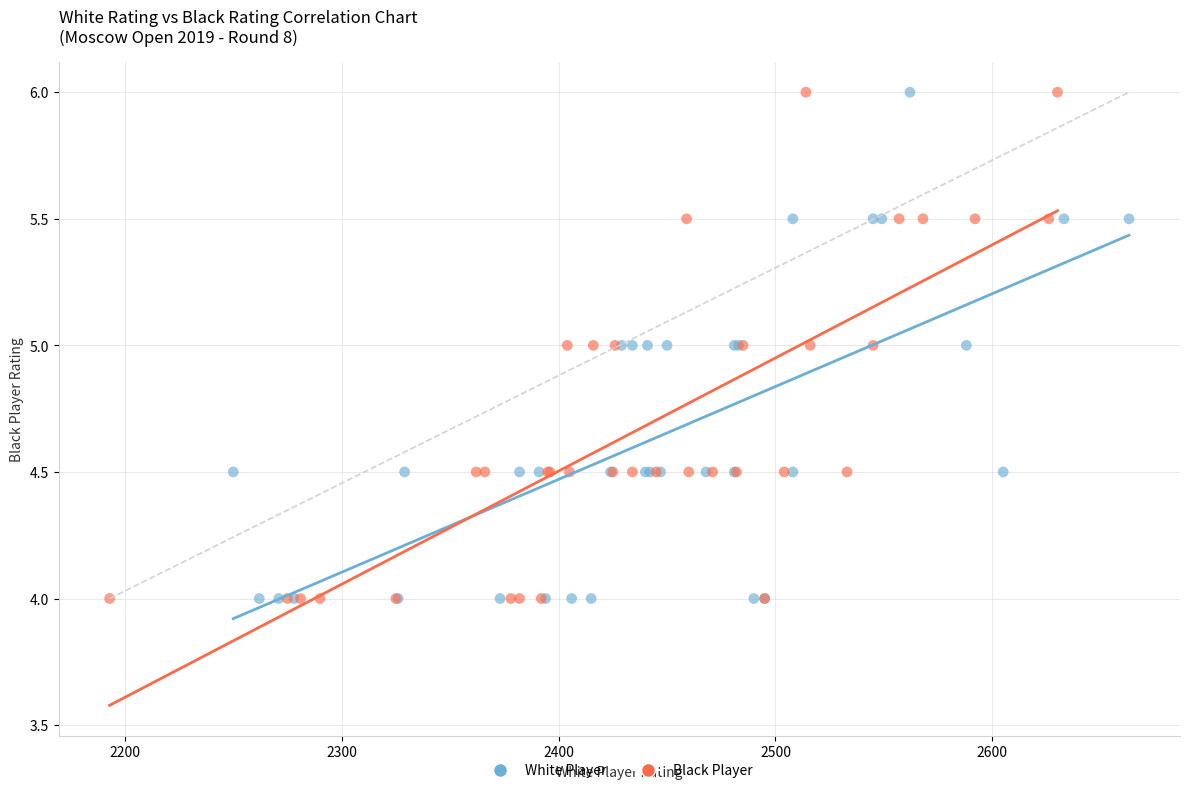

What are all the series names shown in the legend?

White Player, Black Player